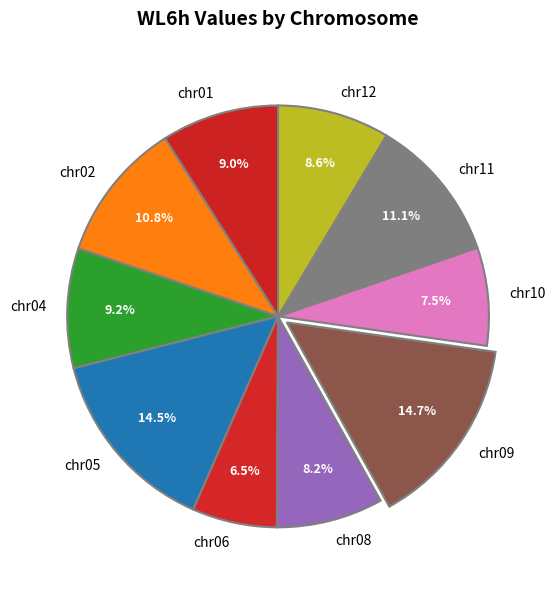

What is the smallest slice in the pie chart?

chr06